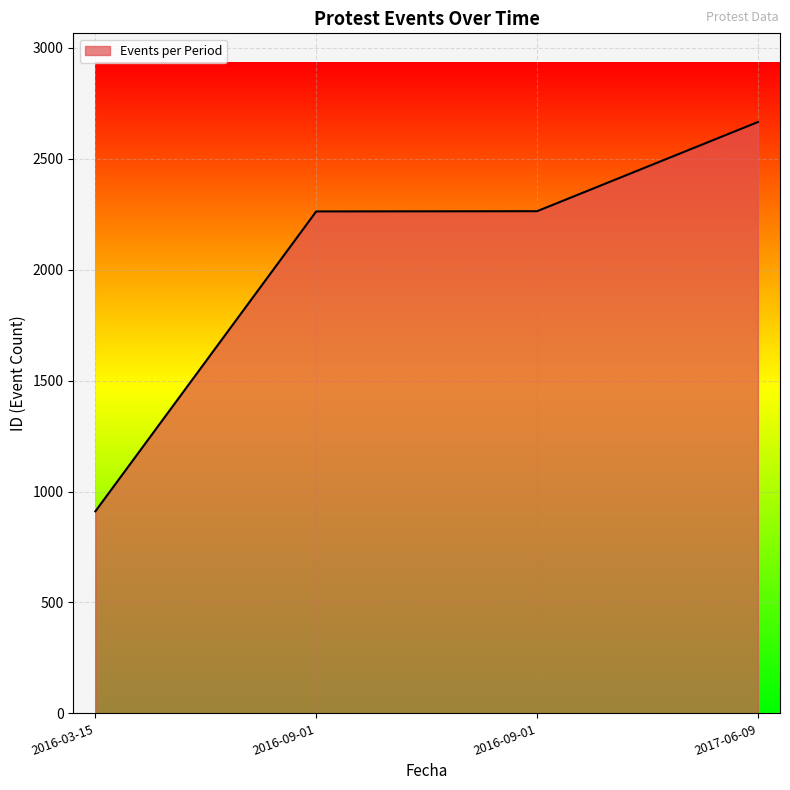

What is the label of the 1st point from the right?

2017-06-09